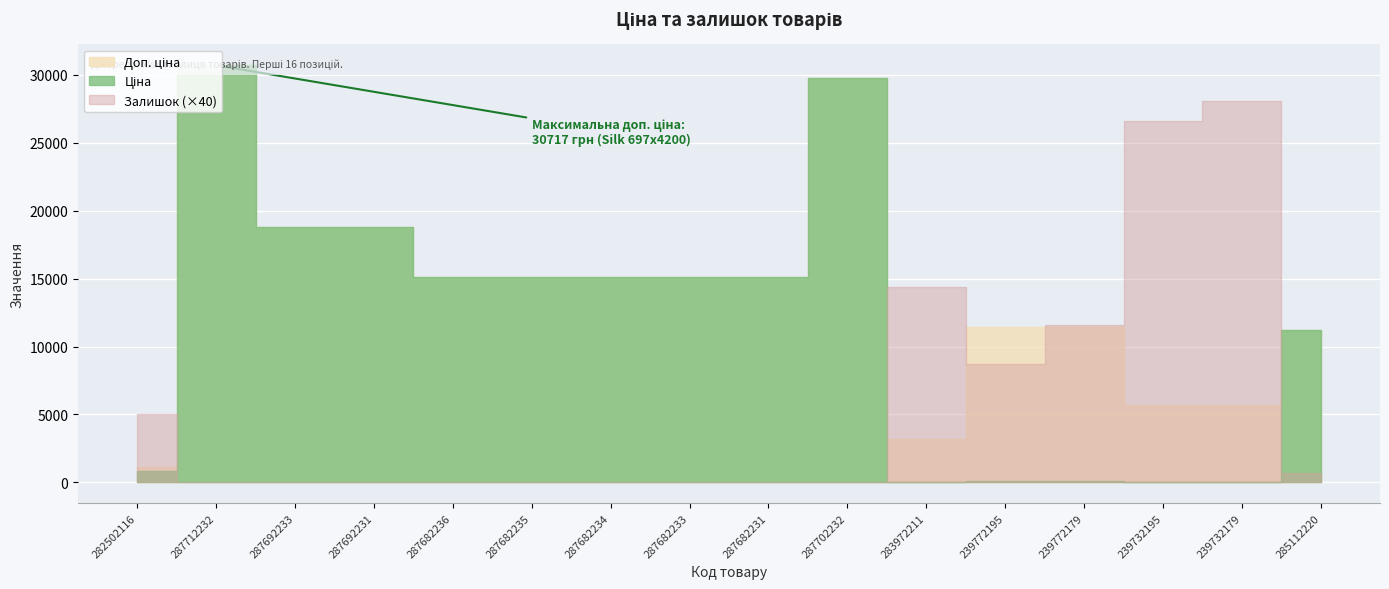

The Ціна series shows 15120.0 at 287682236. True or false?

True